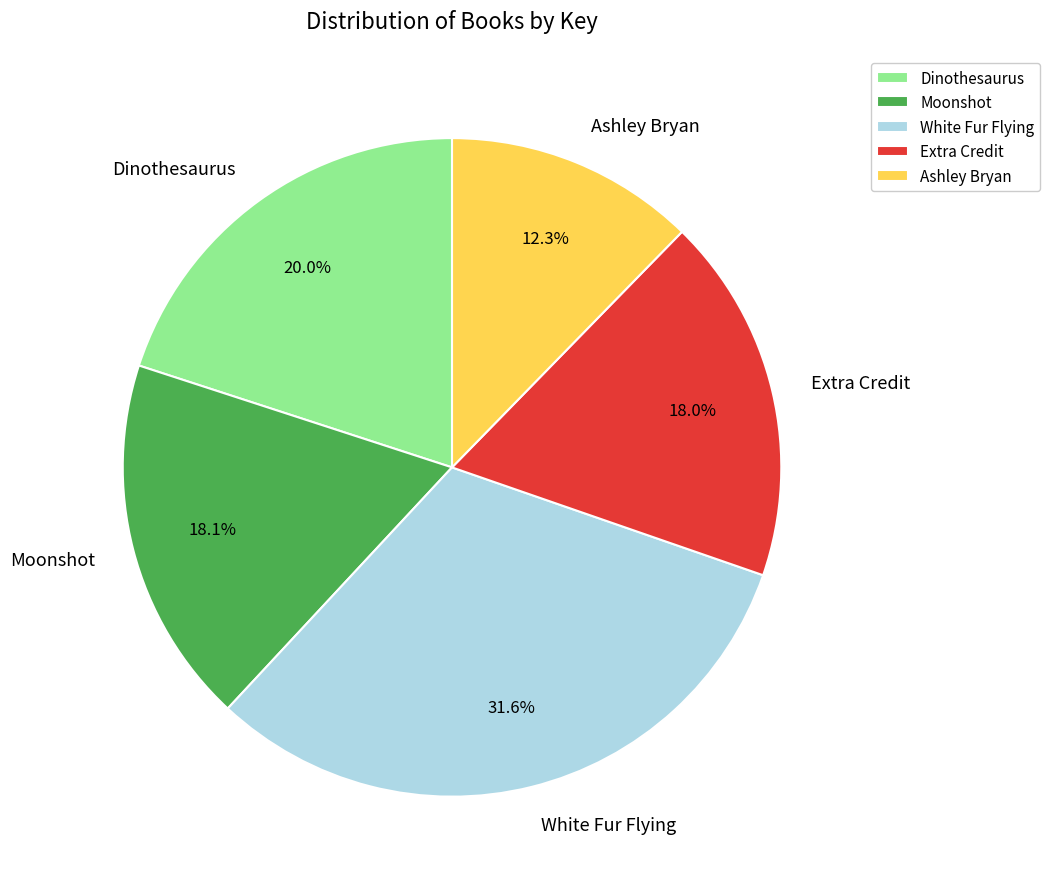

To the nearest percent, what percentage of the pie is Extra Credit?

18%